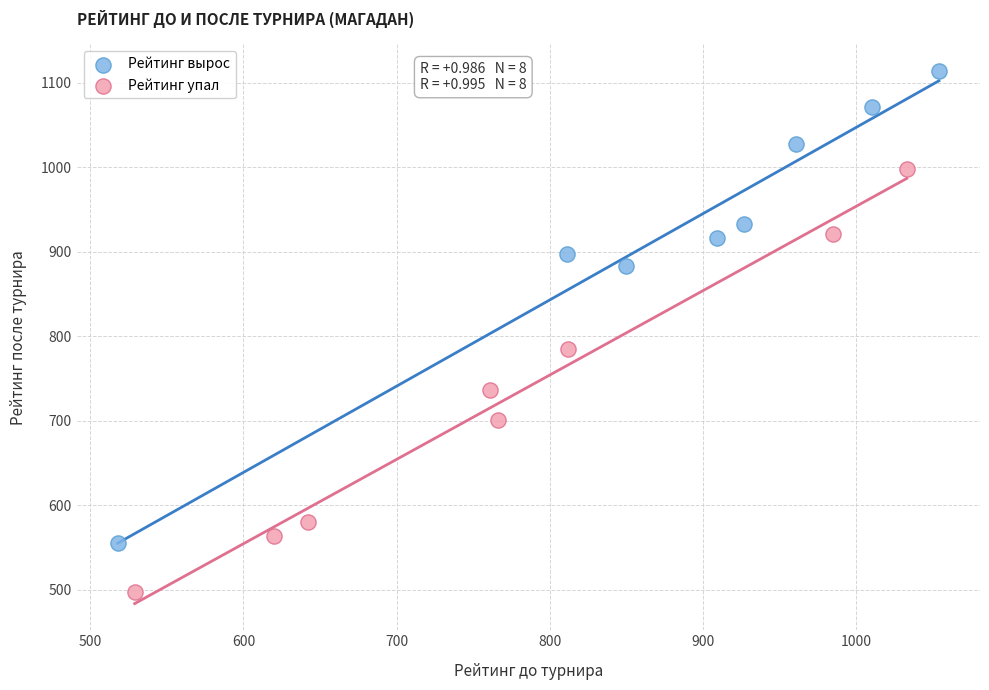

Which series reaches the minimum Y coordinate?

Рейтинг упал